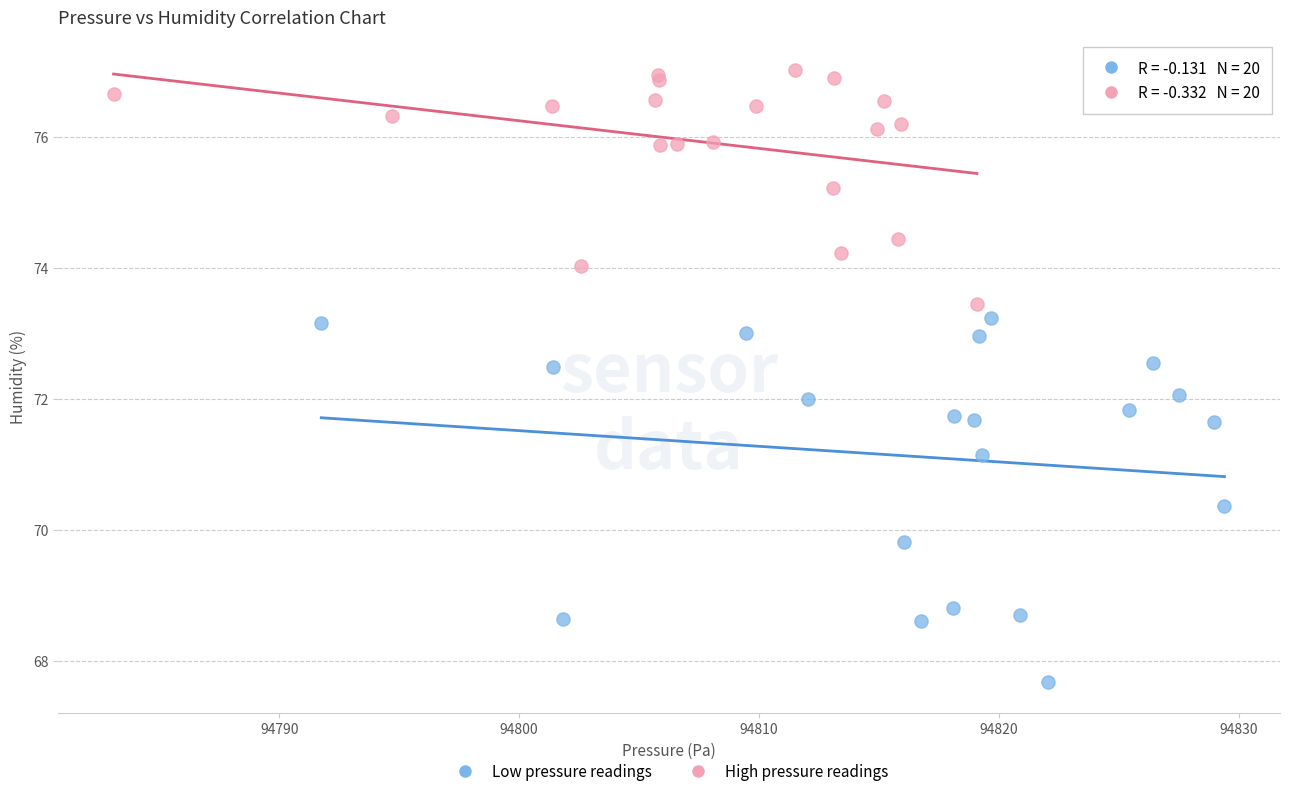

What are all the series names shown in the legend?

Low pressure readings, High pressure readings